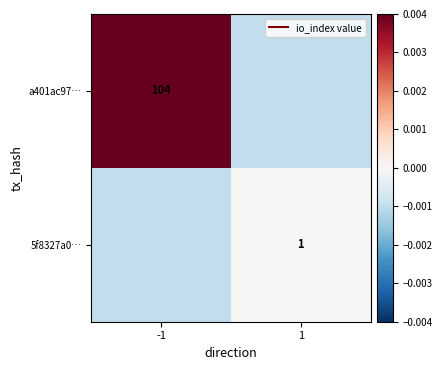

List the series in order of their overall mean, lowest first.

5f8327a0…, a401ac97…